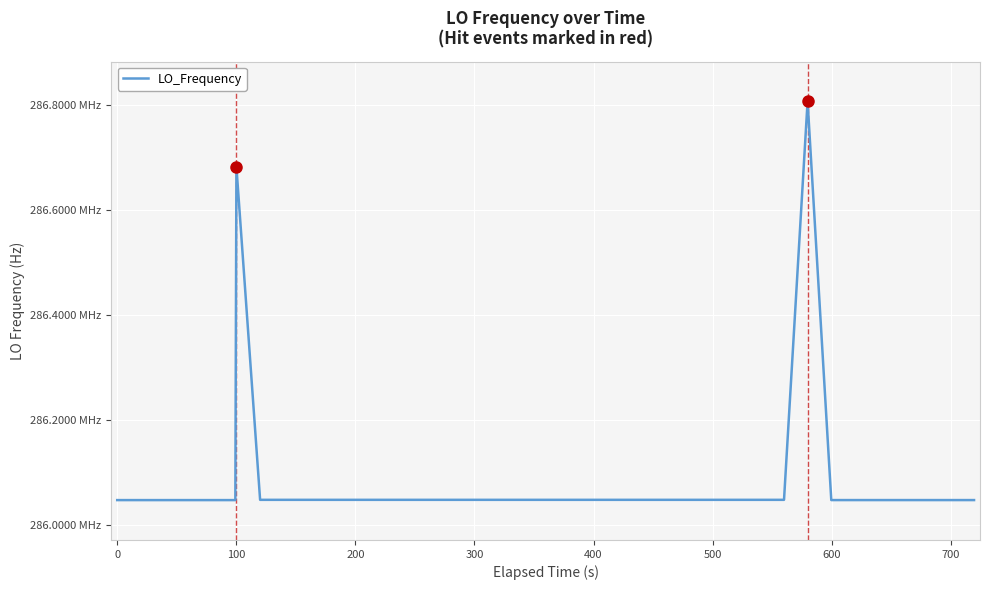

How many interior local valleys (lower than both neighbors) does the data have?

9